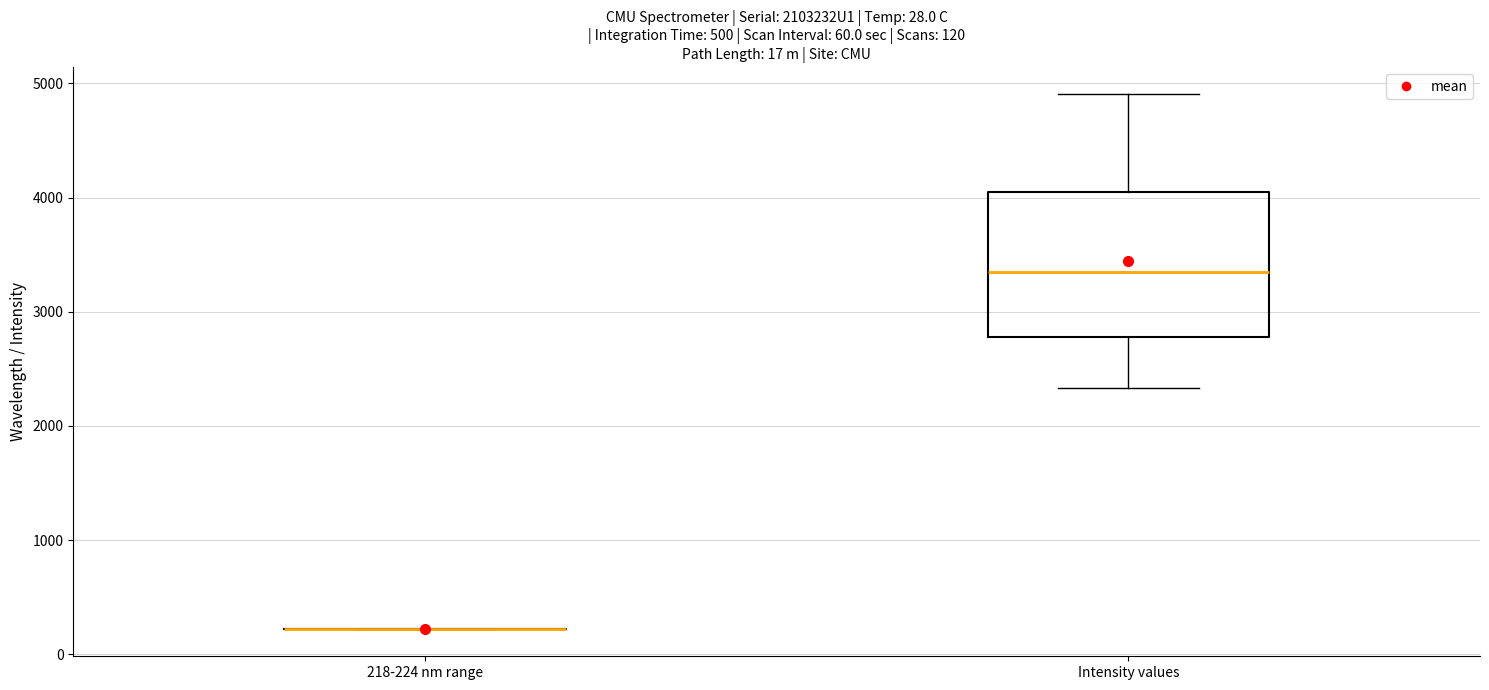

Which box is the tallest, from its lower edge to its upper edge?

Intensity values